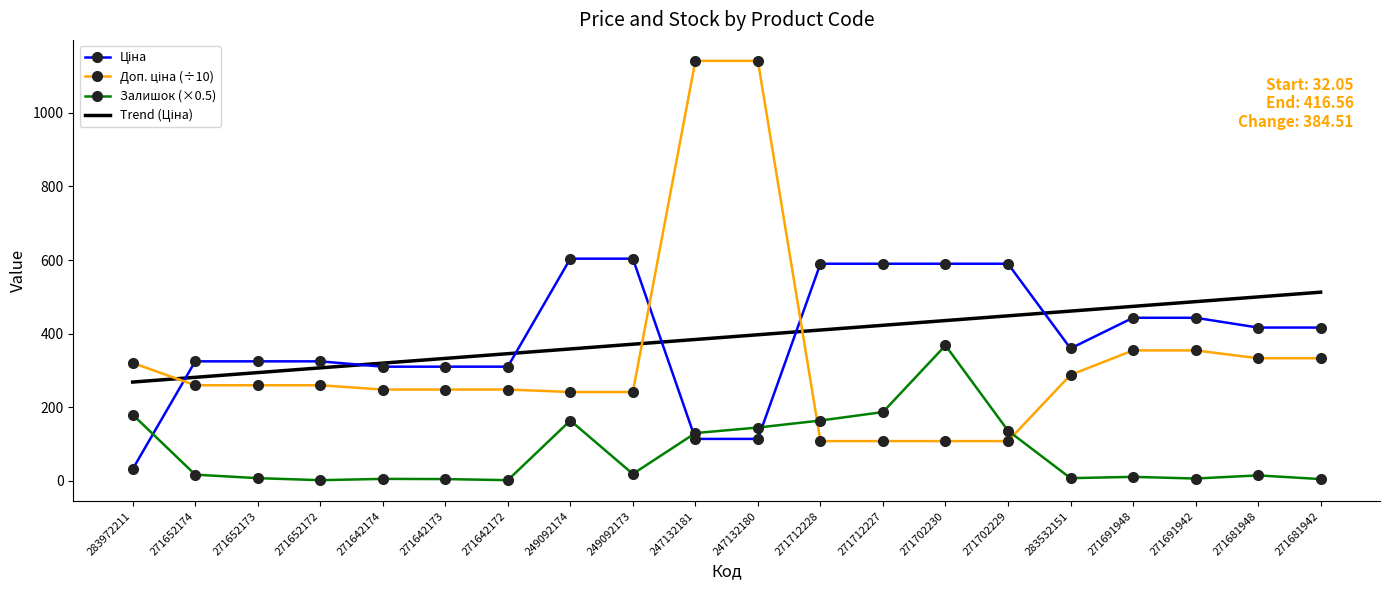

True or false: Залишок (×0.5) has a value of 5.5 at 271642174.

True